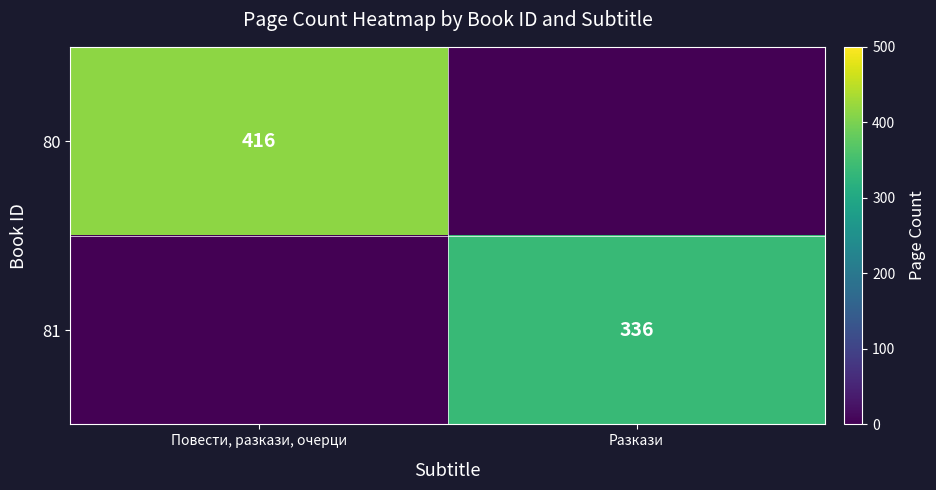

True or false: 80 has a value of 134 at Повести, разкази, очерци.

False